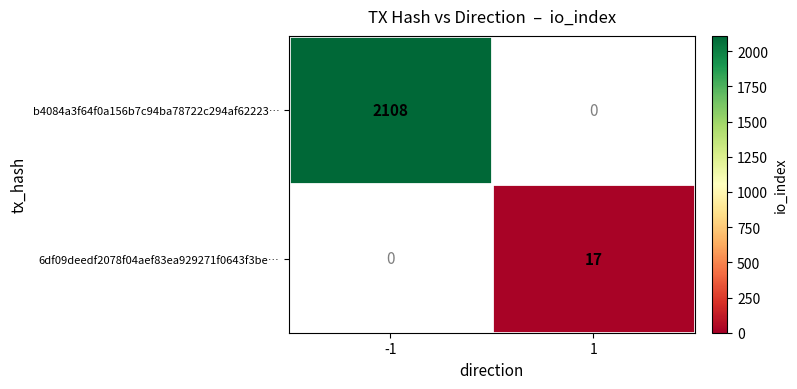

Is it true that b4084a3f64f0a156b7c94ba78722c294af62223… equals 2742 at -1?

False